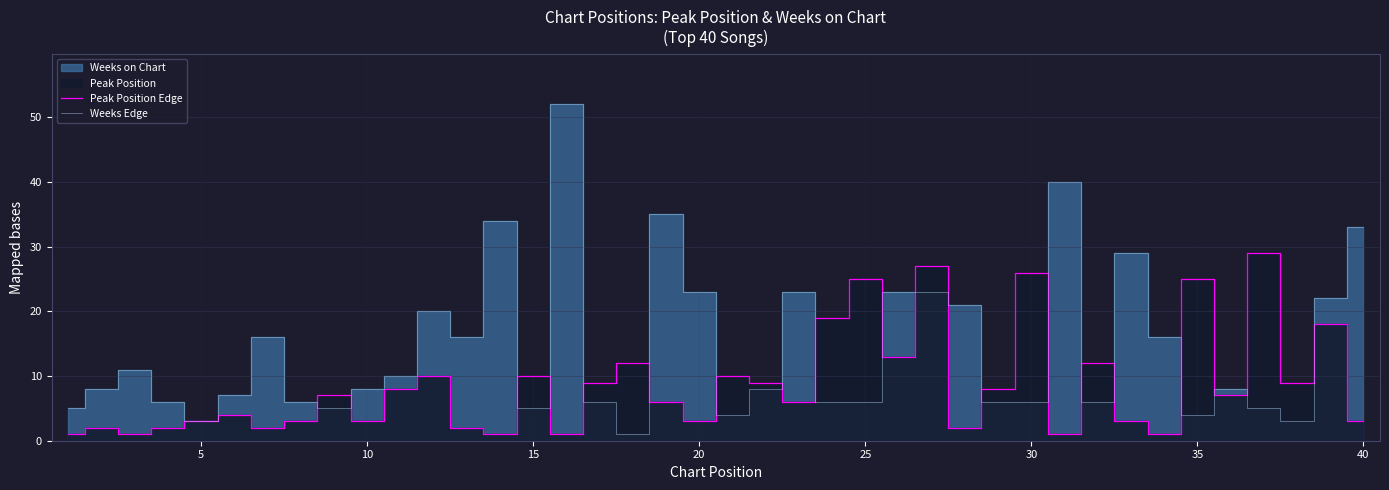

The Peak Position Edge series shows 10 at 15. True or false?

True